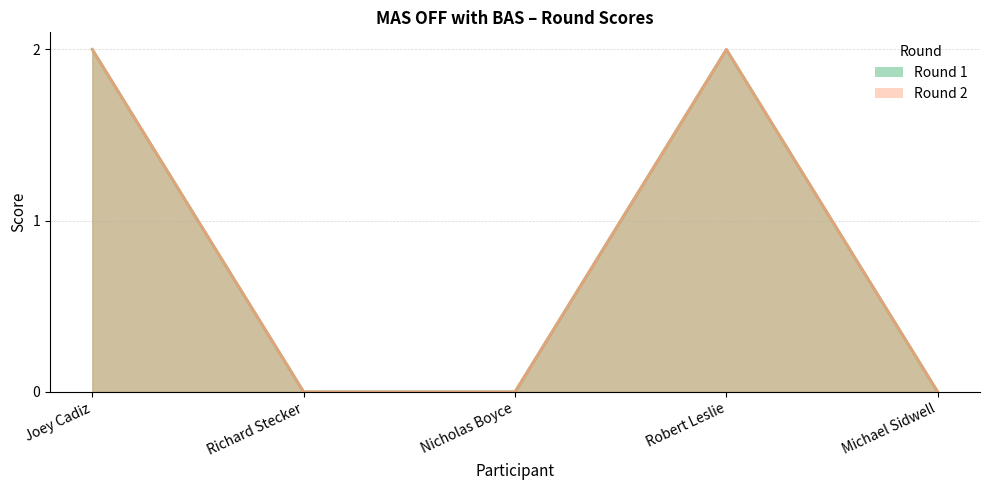

At which label does Round 1 reach its peak?

Joey Cadiz